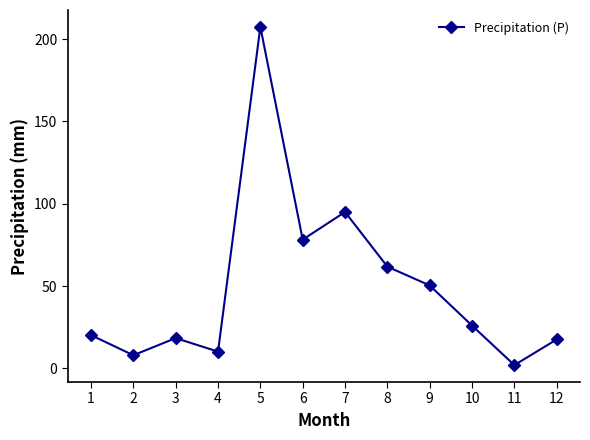

How many data points does each series have?

12